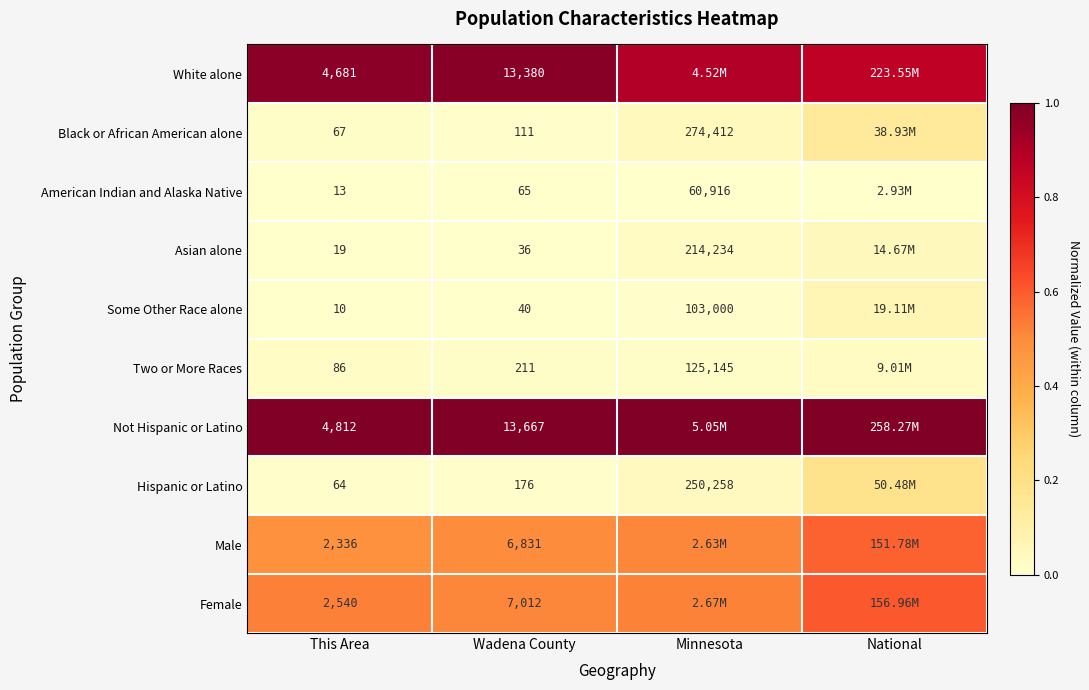

Between This Area and Wadena County, which series saw the biggest shift?

Not Hispanic or Latino